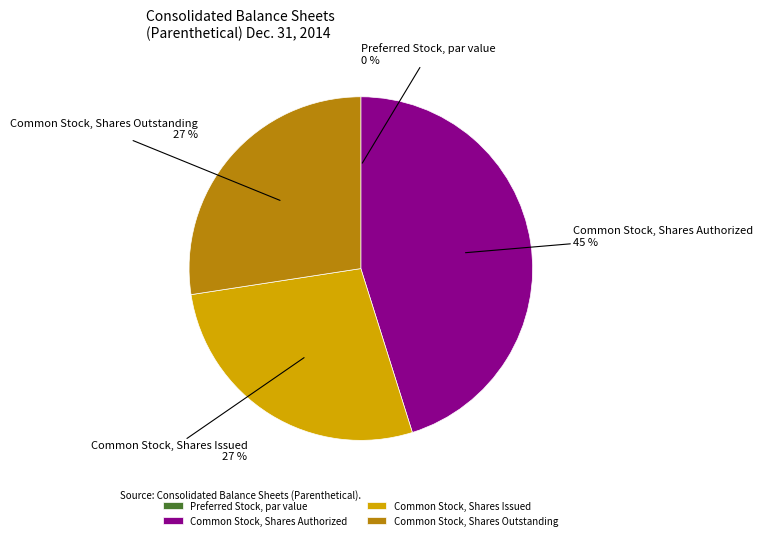

What is the largest slice in the pie chart?

Common Stock, Shares Authorized